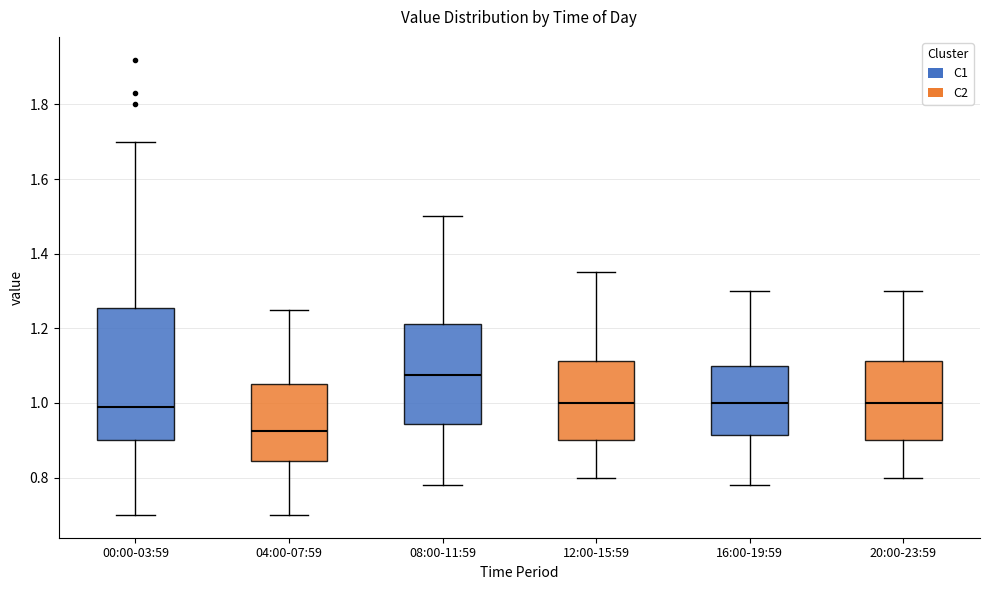

Where is the lower edge of the box for 04:00-07:59 on the y-axis? The values are not printed on the chart, so give them approximately, as read against the axis.

0.84